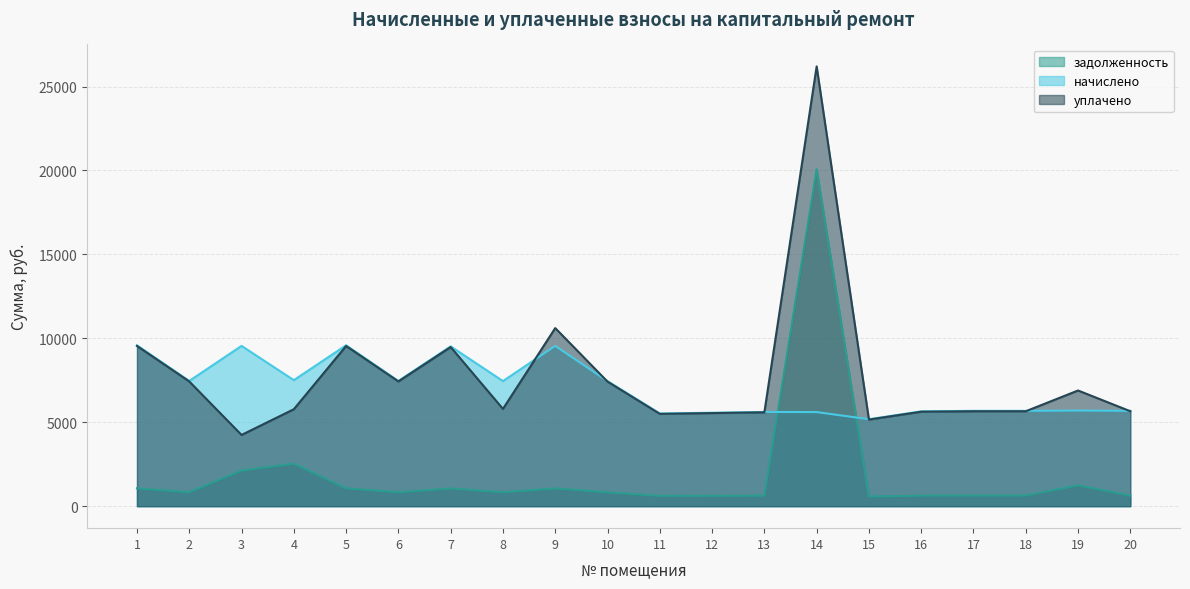

What is the difference between the second highest and minimum values in the уплачено series?

6365.3